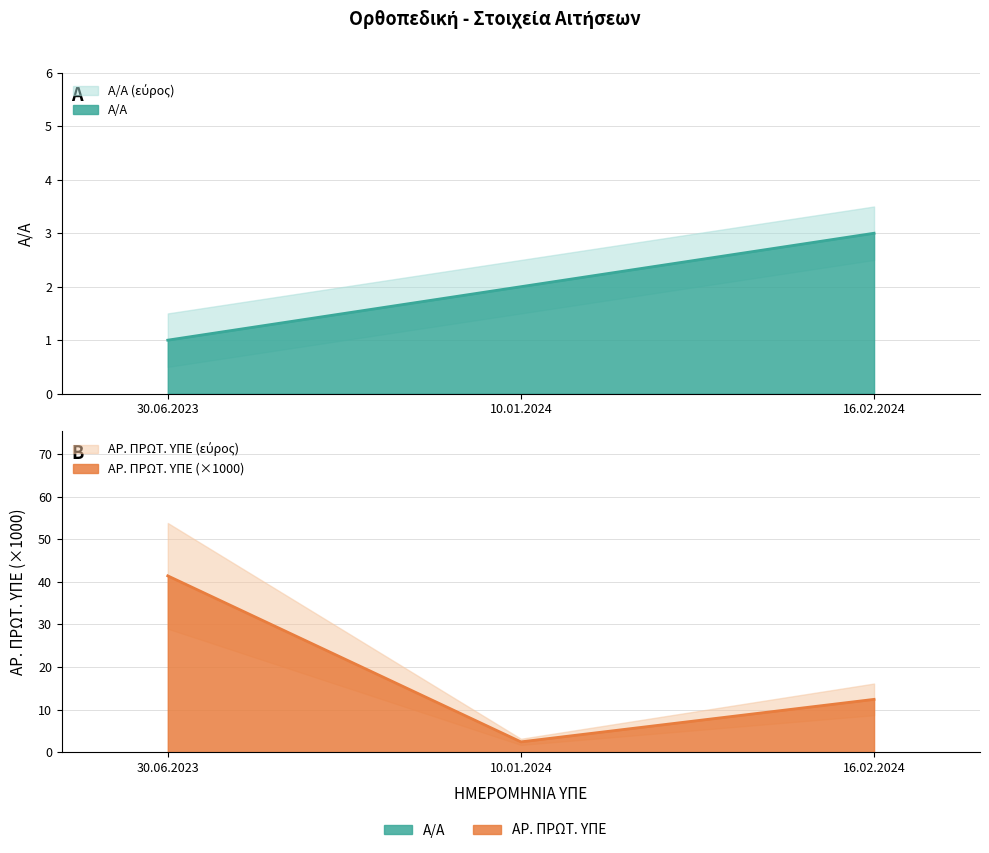

What are all the series names shown in the legend?

Α/Α, ΑΡ. ΠΡΩΤ. ΥΠΕ